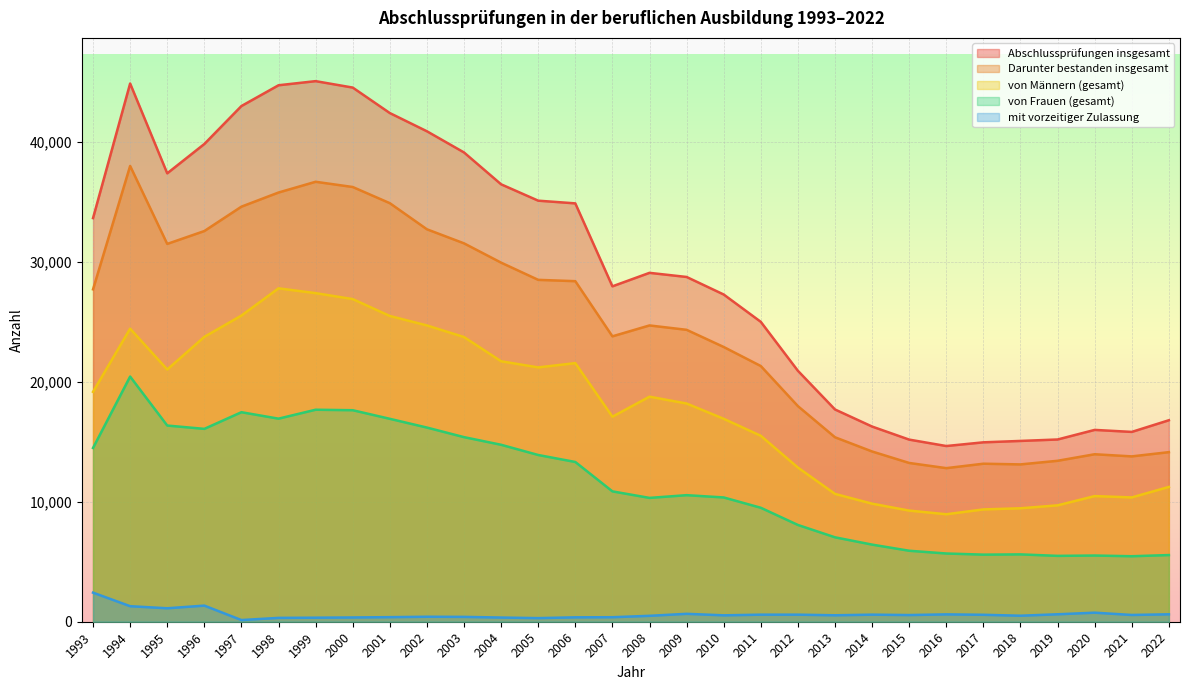

What is the lowest value of the mit vorzeitiger Zulassung series?

140